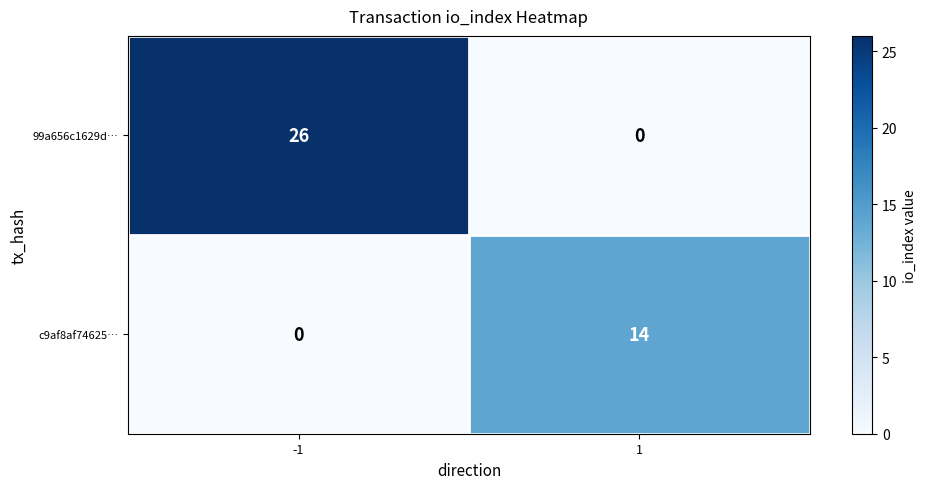

The value of 99a656c1629d… at 1 is 8. True or false?

False